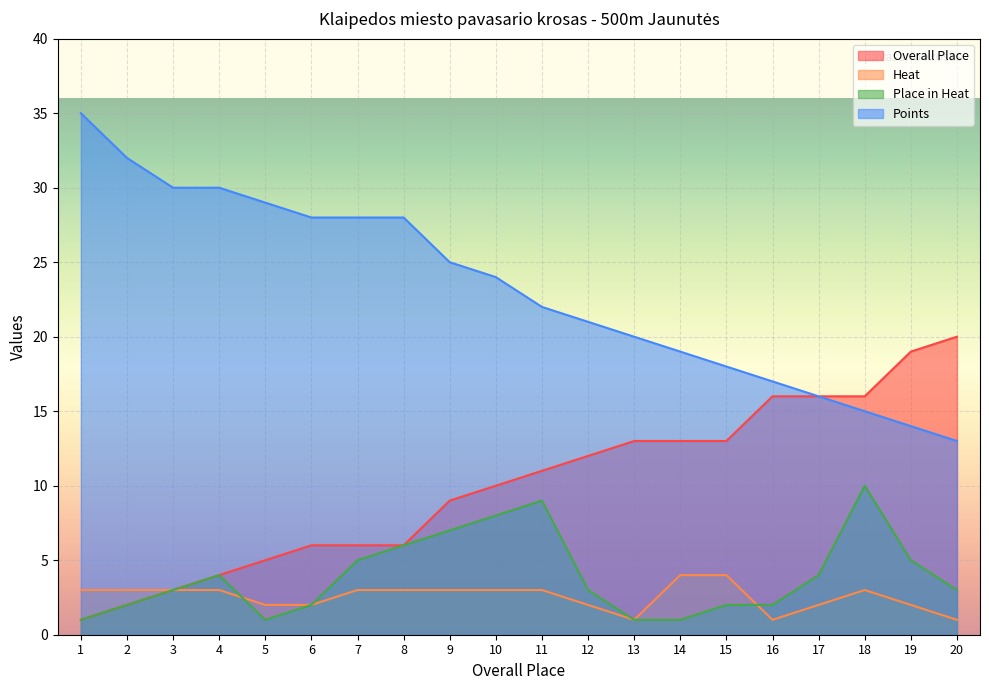

Reading right to left, extract all data points from this chart.

Overall Place: 20	19	16	16	16	13	13	13	12	11	10	9	6	6	6	5	4	3	2	1
Heat: 1	2	3	2	1	4	4	1	2	3	3	3	3	3	2	2	3	3	3	3
Place in Heat: 3	5	10	4	2	2	1	1	3	9	8	7	6	5	2	1	4	3	2	1
Points: 13	14	15	16	17	18	19	20	21	22	24	25	28	28	28	29	30	30	32	35